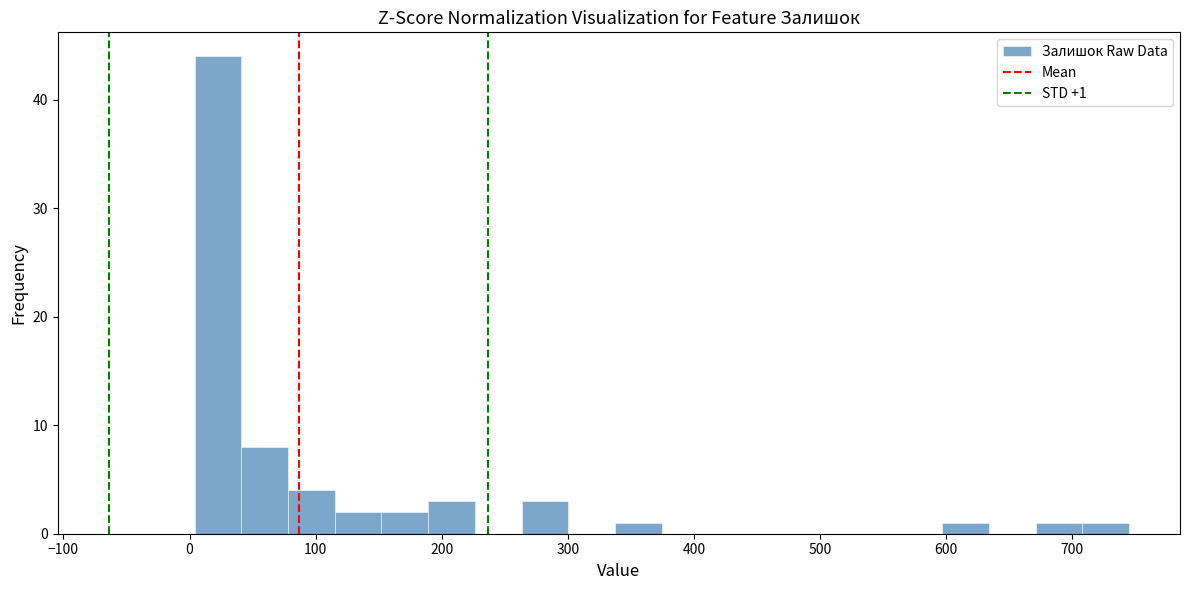

Read against the x-axis, roughly where is the centre of the tallest bar?

20